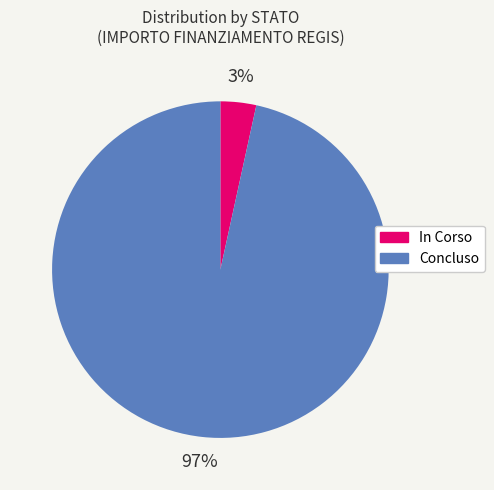

Is it true that In Corso is 3% of the pie?

True